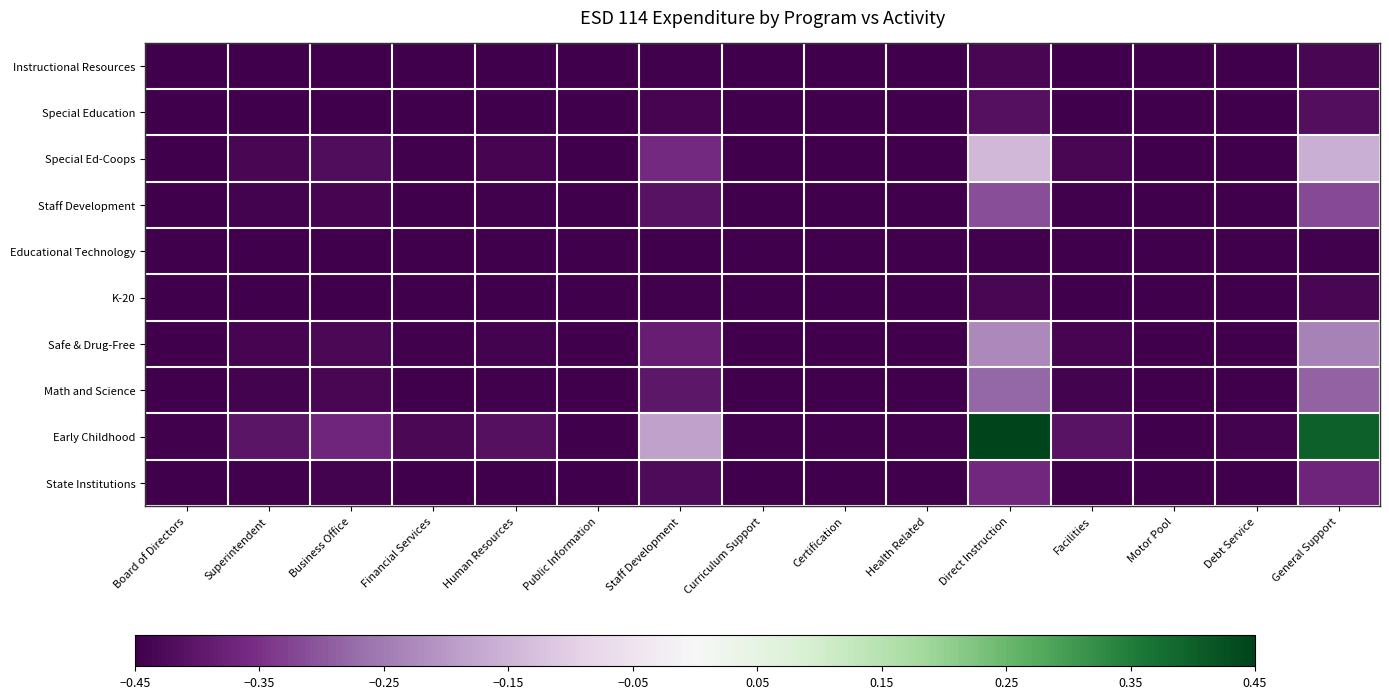

At which category is the sum across all series the highest?

Direct Instruction